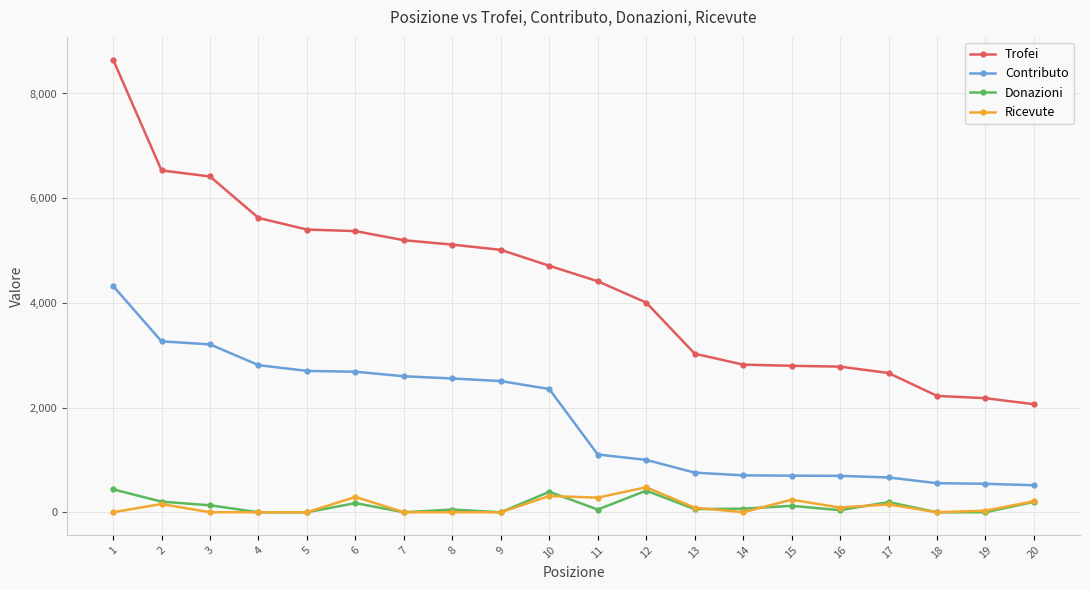

True or false: Ricevute and Donazioni cross at least once.

True